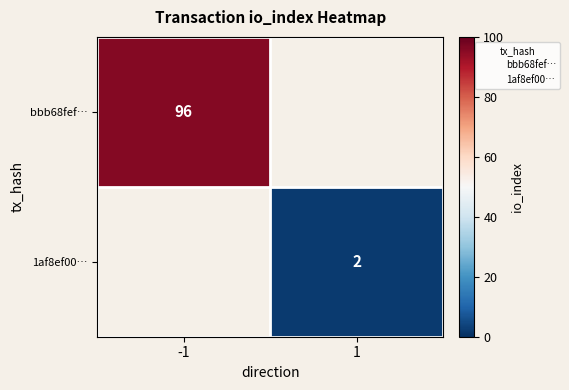

The 1af8ef00… series shows 1 at 1. True or false?

False